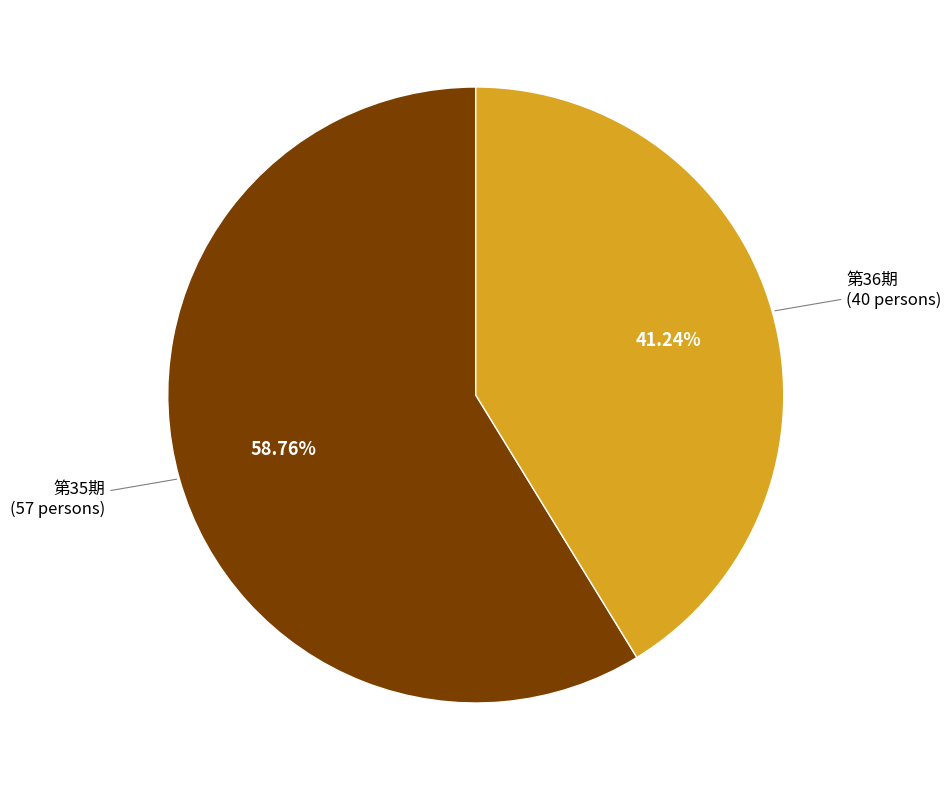

Rank the categories by value from lowest to highest.

第36期, 第35期